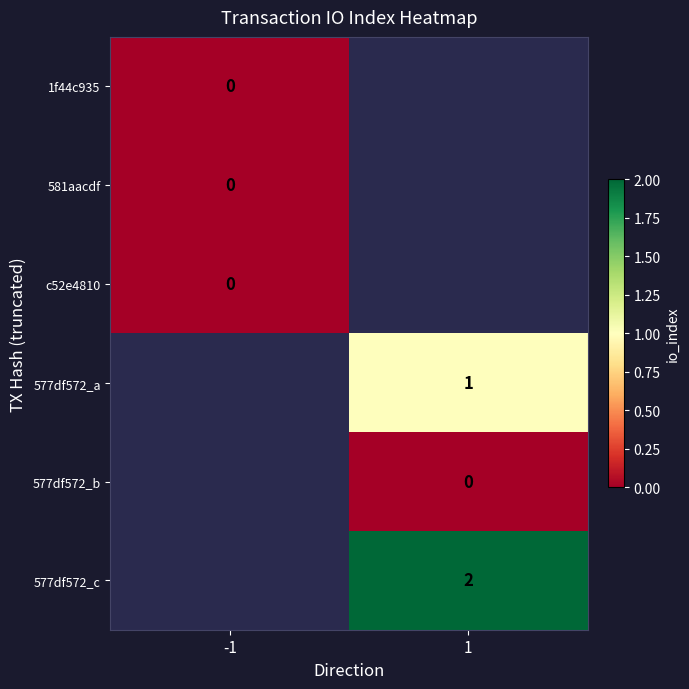

Count the number of data series in this chart.

6